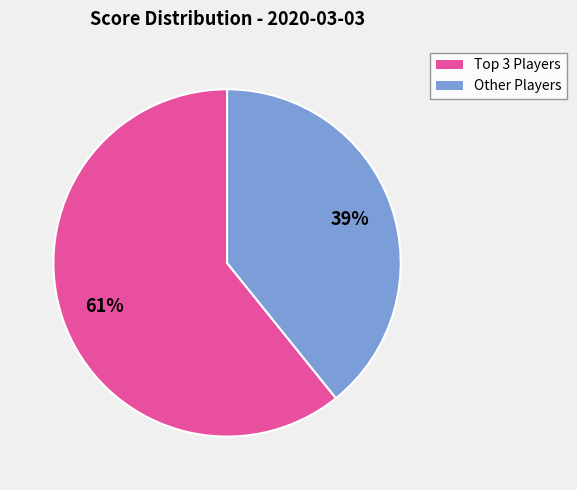

To the nearest percent, what is the average slice percentage?

50%